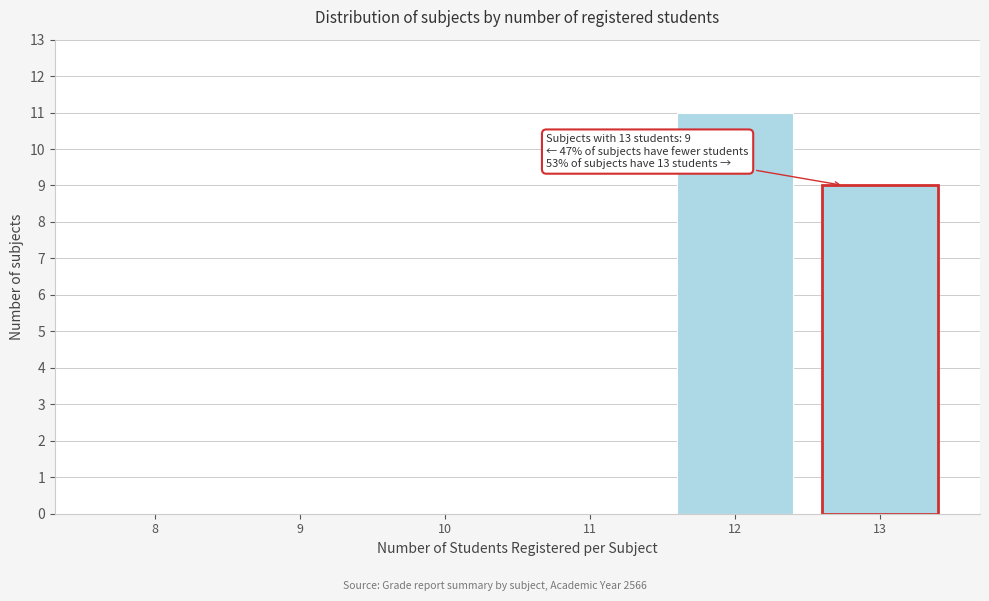

Reading left to right, what are all the values shown in this chart?

8=0	9=0	10=0	11=0	12=11	13=9